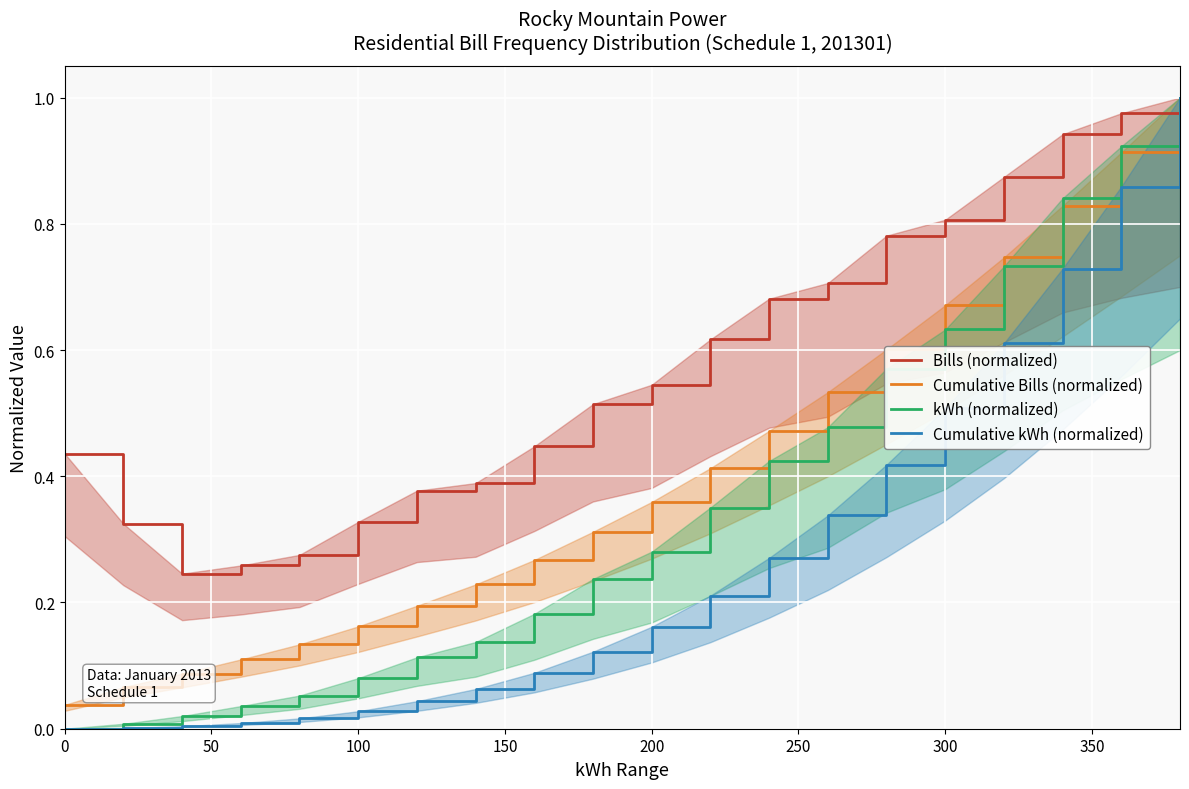

True or false: Cumulative kWh (normalized) and Bills (normalized) cross at least once.

False